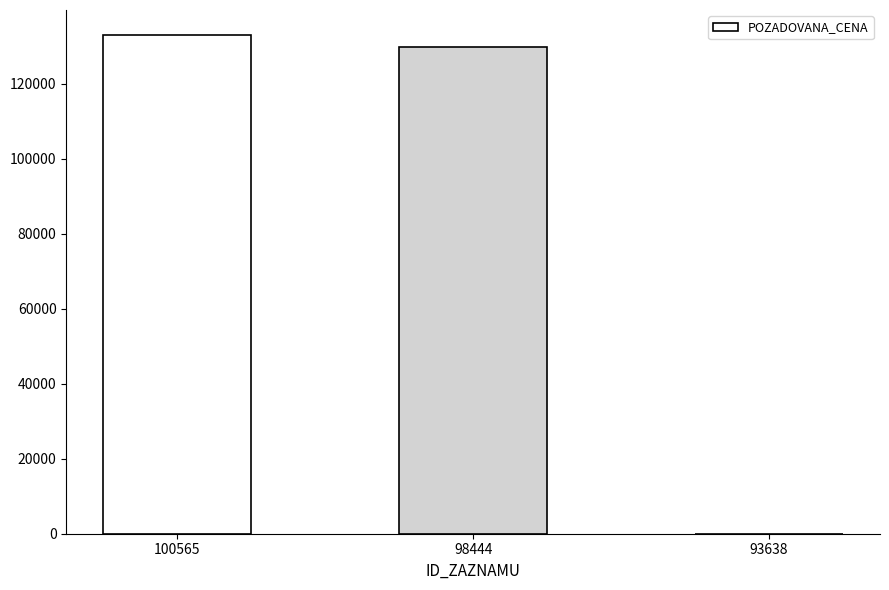

Reading left to right, list all the values displayed in this chart.

100565=132960	98444=129840	93638=0